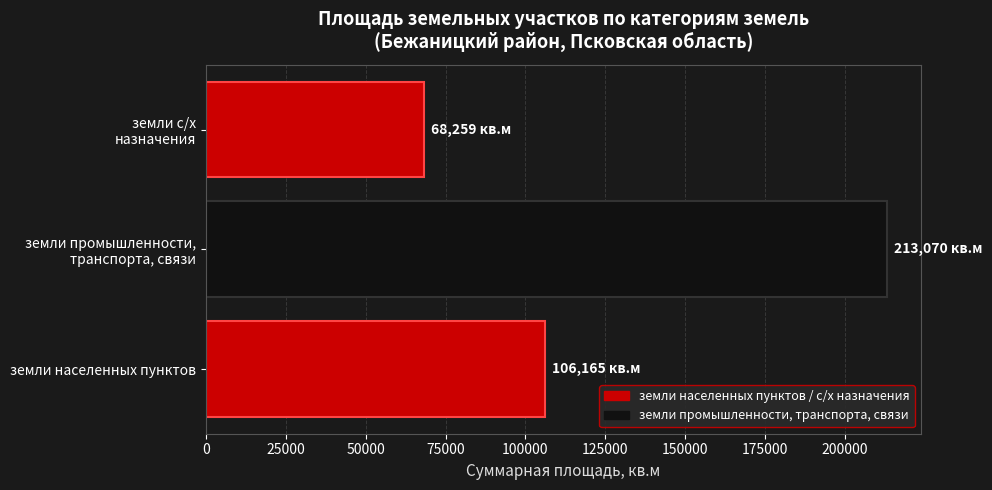

Reading top to bottom, transcribe all the data shown in this chart.

68259	213070	106165